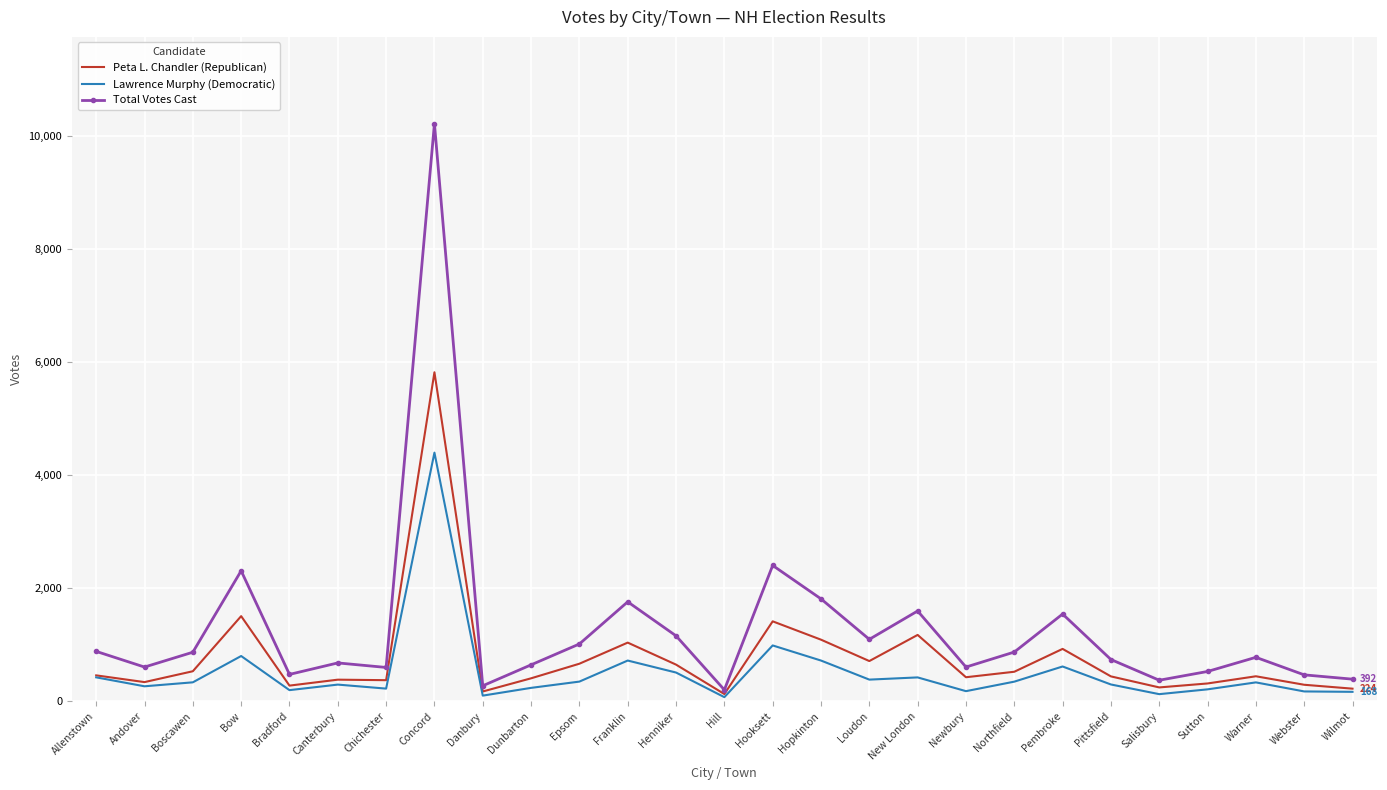

Which series has the largest total across all categories?

Total Votes Cast